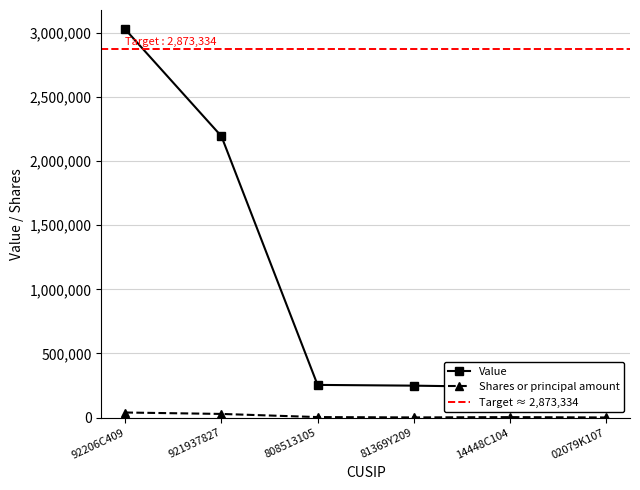

How many distinct data groups are displayed?

2